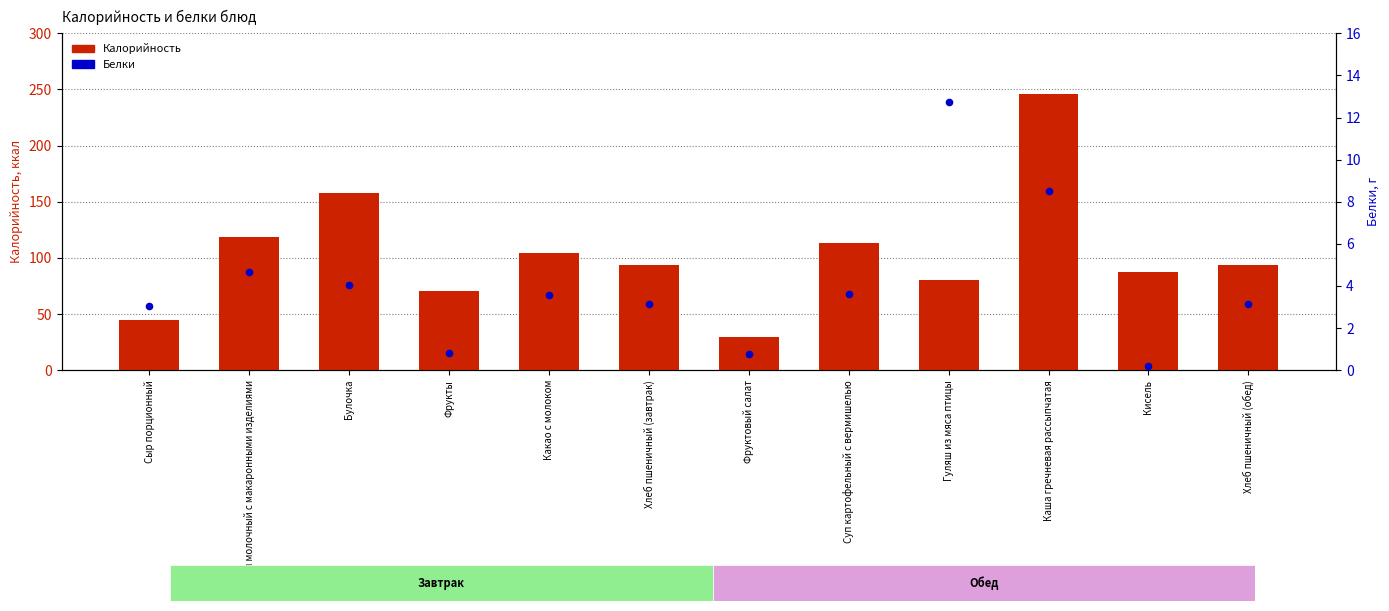

At which category is the sum across all series the highest?

Каша гречневая рассыпчатая